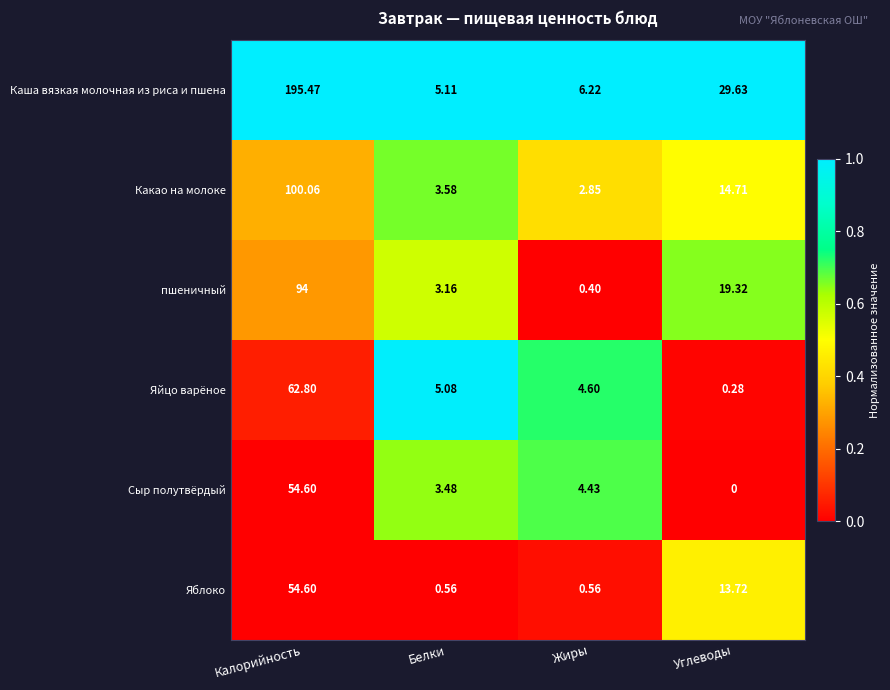

At which category is the sum across all series the highest?

Калорийность